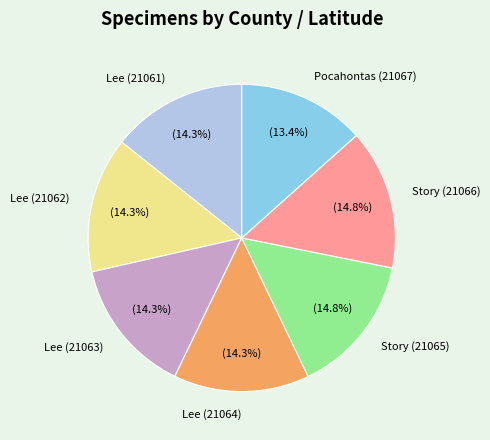

Is it true that Pocahontas (21067) is 25% of the pie?

False